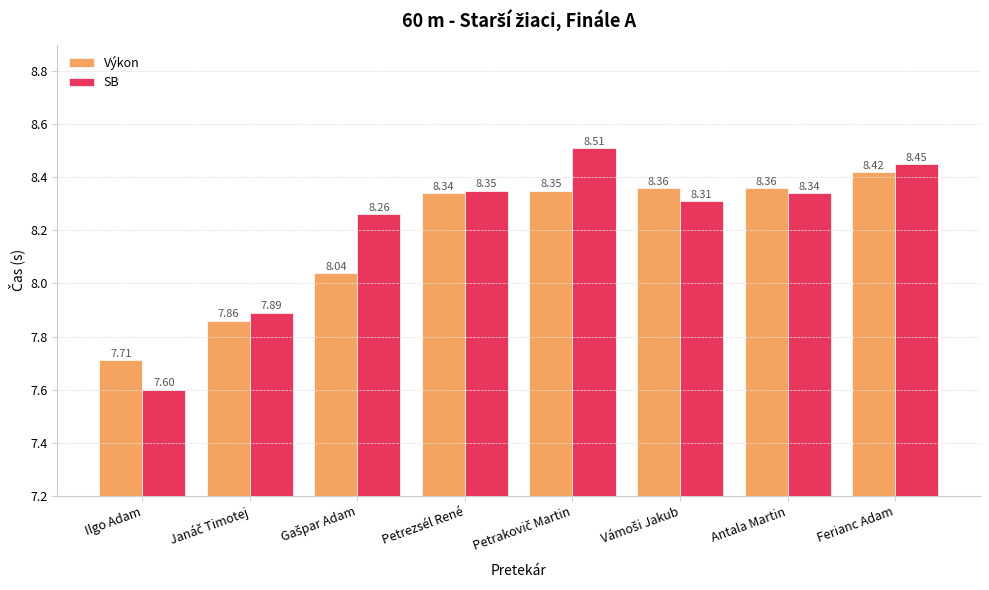

Which category has the lowest value across all series?

Ilgo Adam